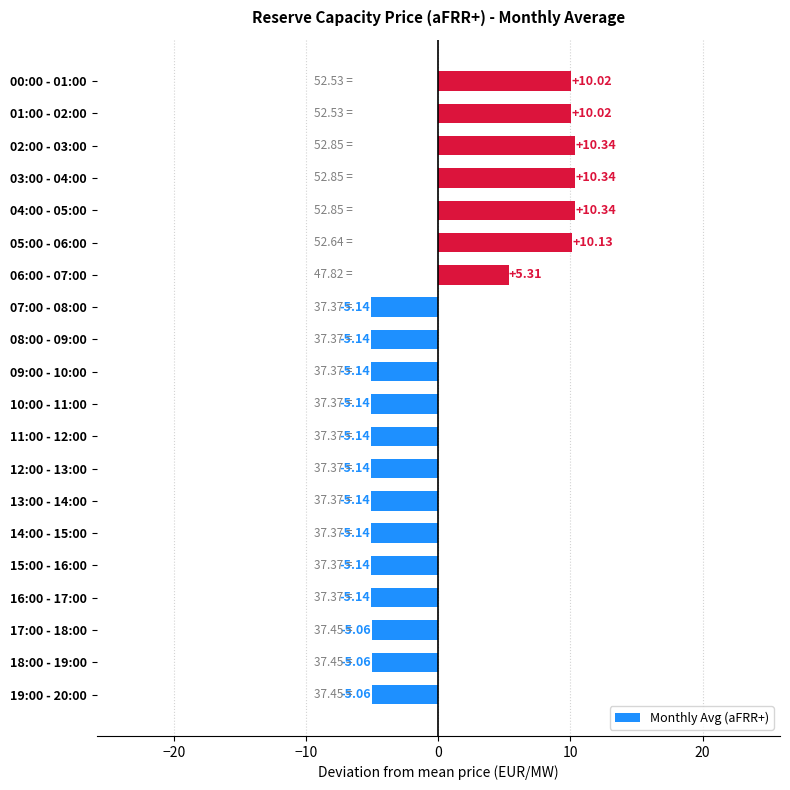

What is the change in value from 16:00 - 17:00 to 05:00 - 06:00?

+15.3